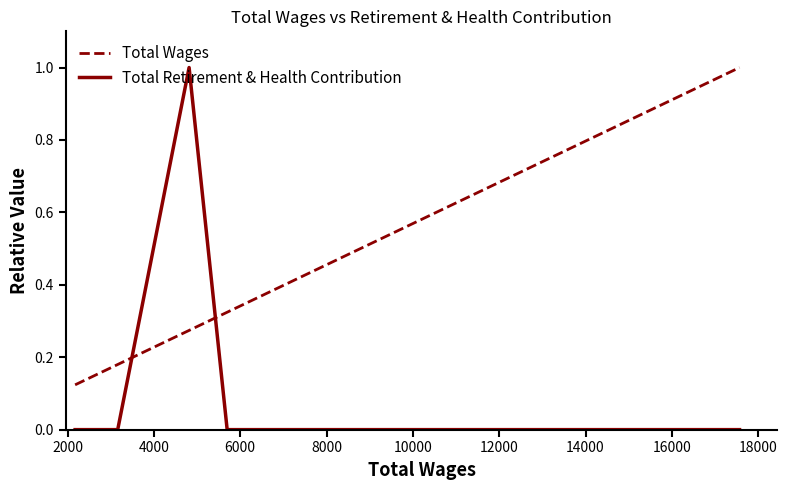

Which series has the largest total across all categories?

Total Wages